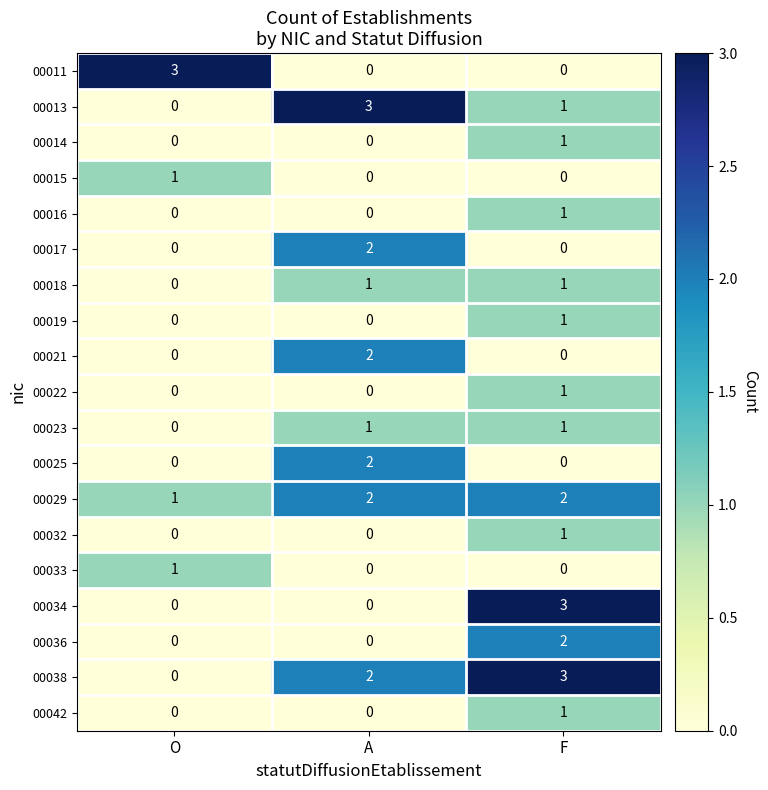

At which label does 00014 reach its peak?

F